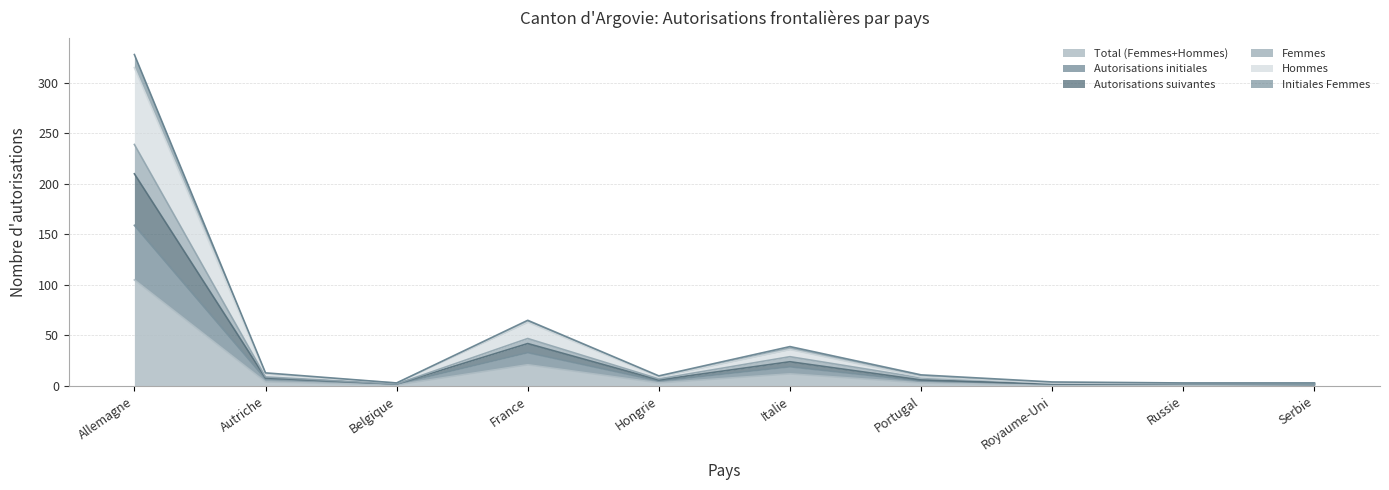

At which category is the sum across all series the highest?

Allemagne